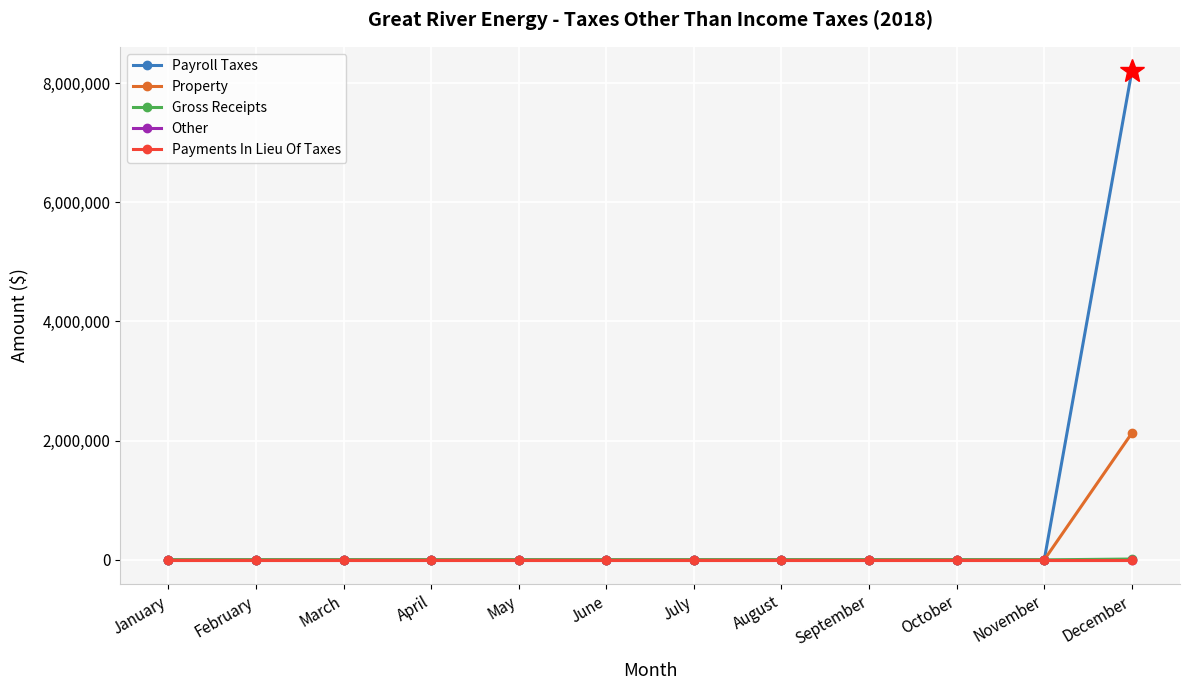

Between August and September, which series saw the biggest shift?

Payroll Taxes